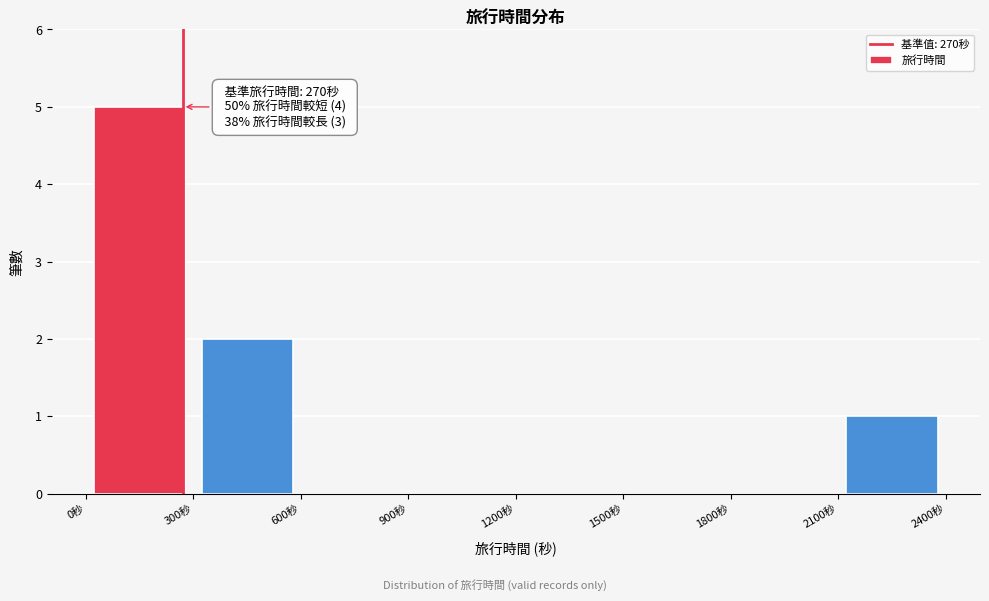

Which range on the x-axis has the tallest bar?

0 to 300